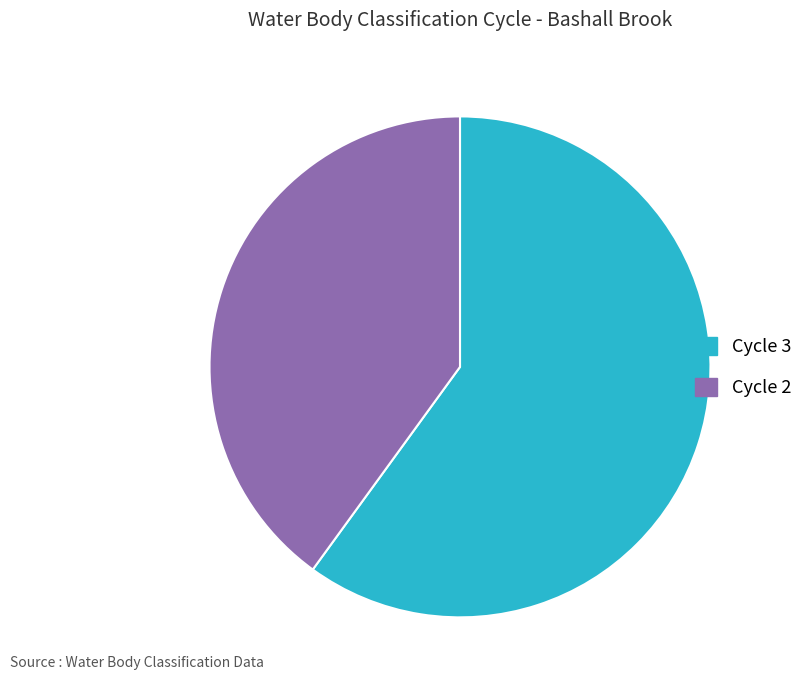

Does Cycle 2 represent more than half of the total?

No